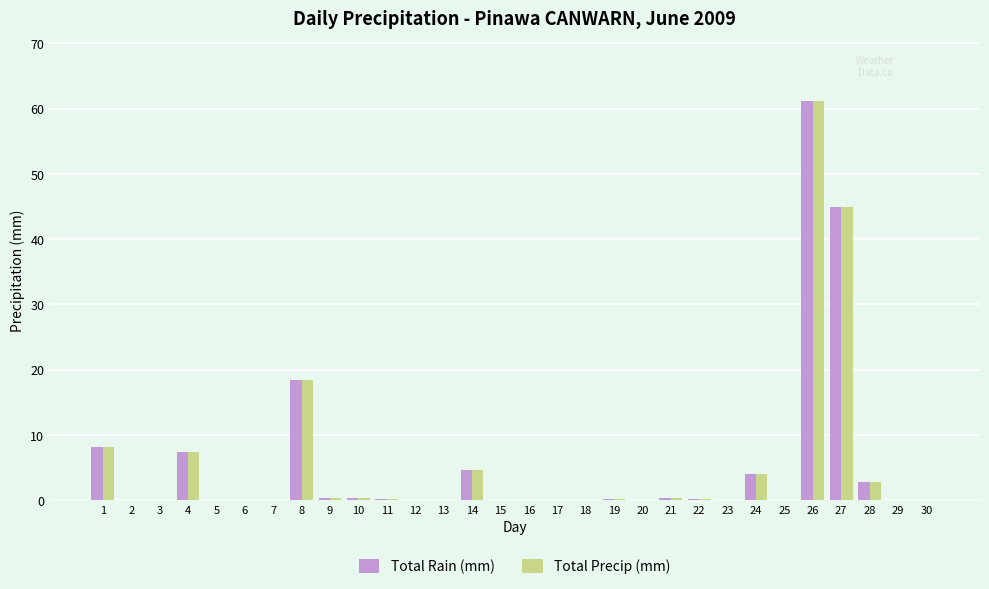

What is the average value of the Total Precip (mm) series?

5.1